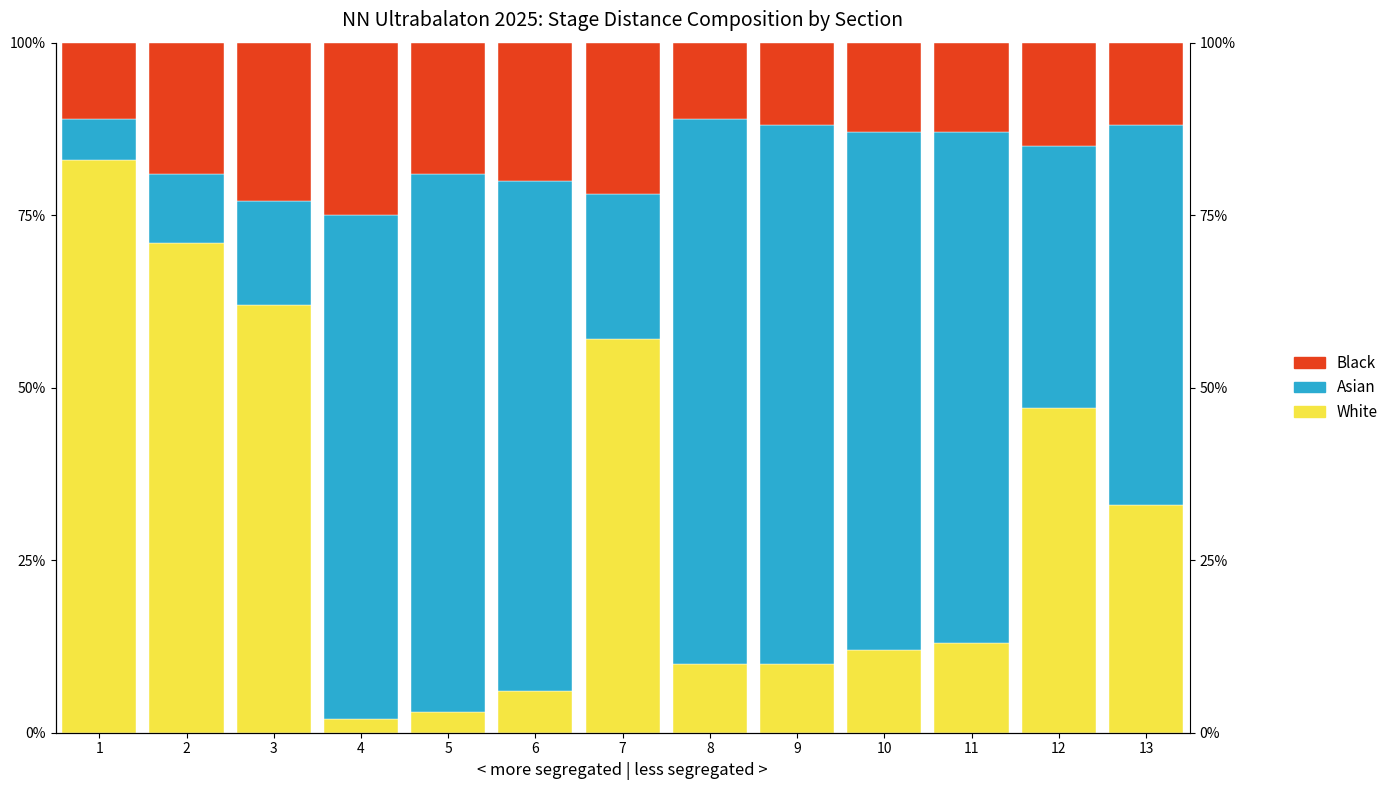

True or false: Asian has a value of 38 at 12.

True